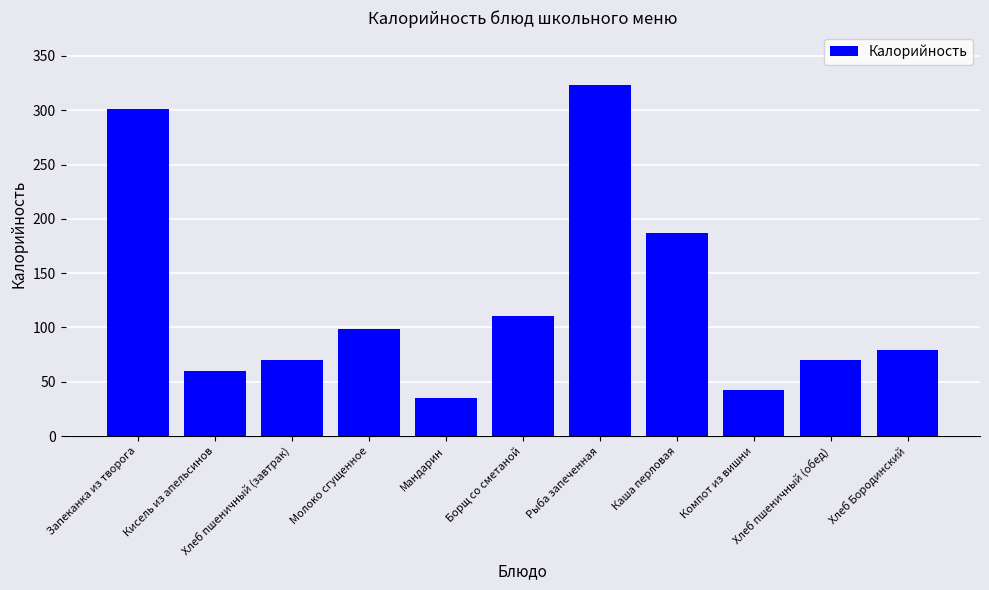

What is the change in value from Кисель из апельсинов to Борщ со сметаной?

+50.6